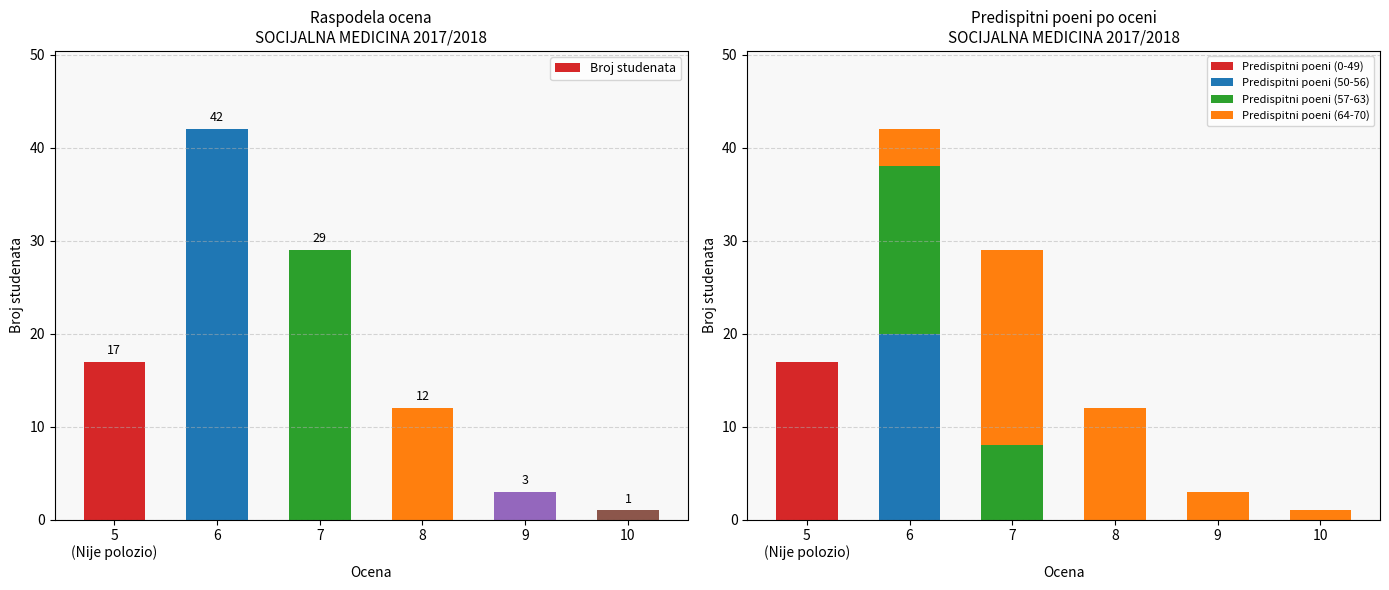

Reading left to right, list all the values displayed in this chart.

Broj studenata: 17	42	29	12	3	1
Predispitni poeni (0-49): 17	0	0	0	0	0
Predispitni poeni (50-56): 0	20	0	0	0	0
Predispitni poeni (57-63): 0	18	8	0	0	0
Predispitni poeni (64-70): 0	4	21	12	3	1